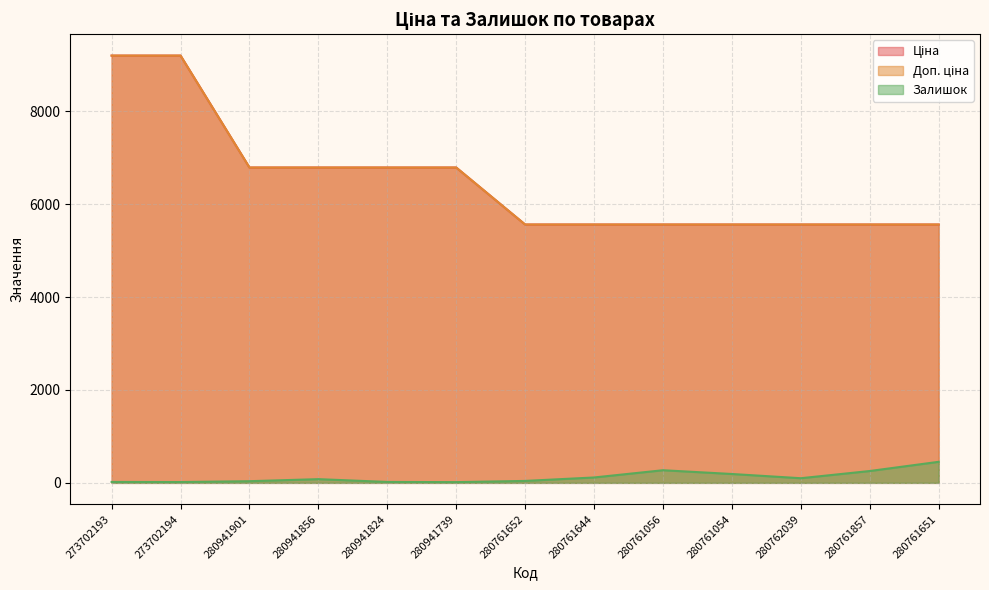

True or false: Доп. ціна has more than 0 points higher than both neighbors.

False